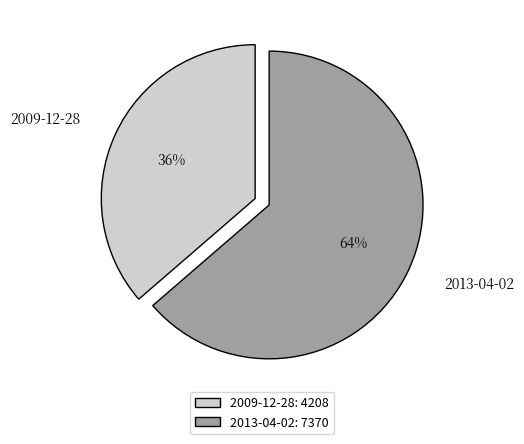

To the nearest percent, what is the average slice percentage?

50%